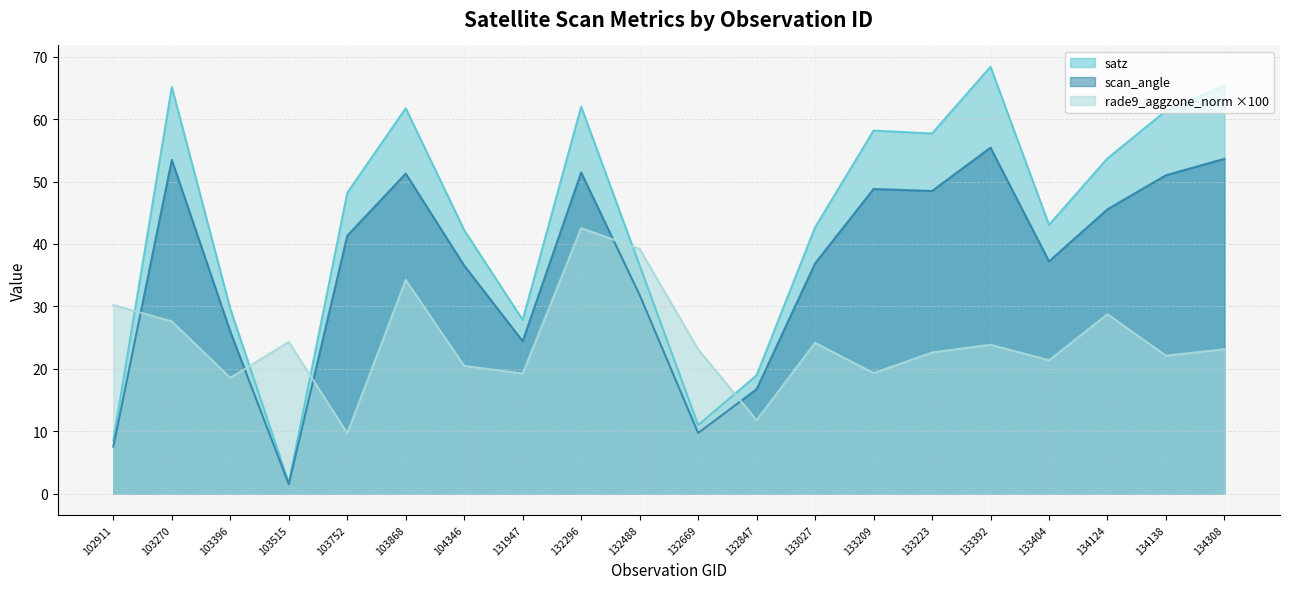

How many lines are shown in the chart?

3